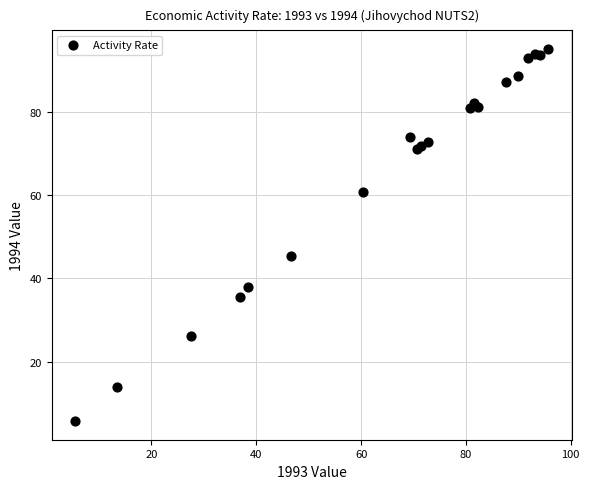

What Y value in the scatter plot is closest to 50?

45.4